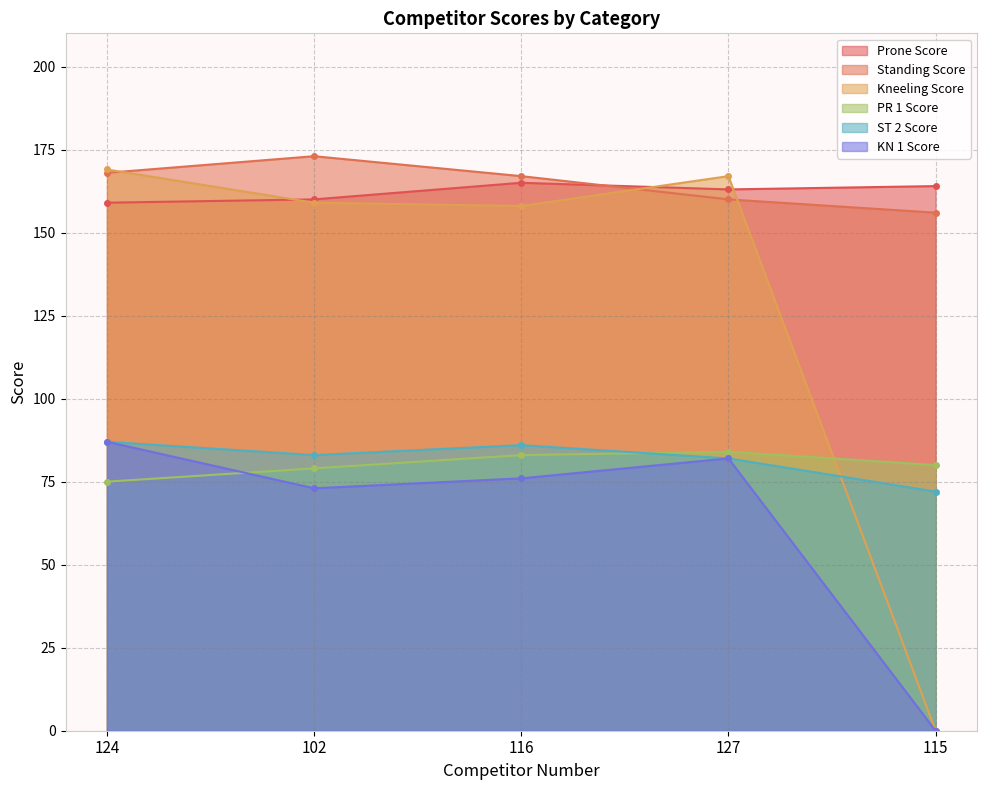

How many values in the ST 2 Score series are below 83?

2